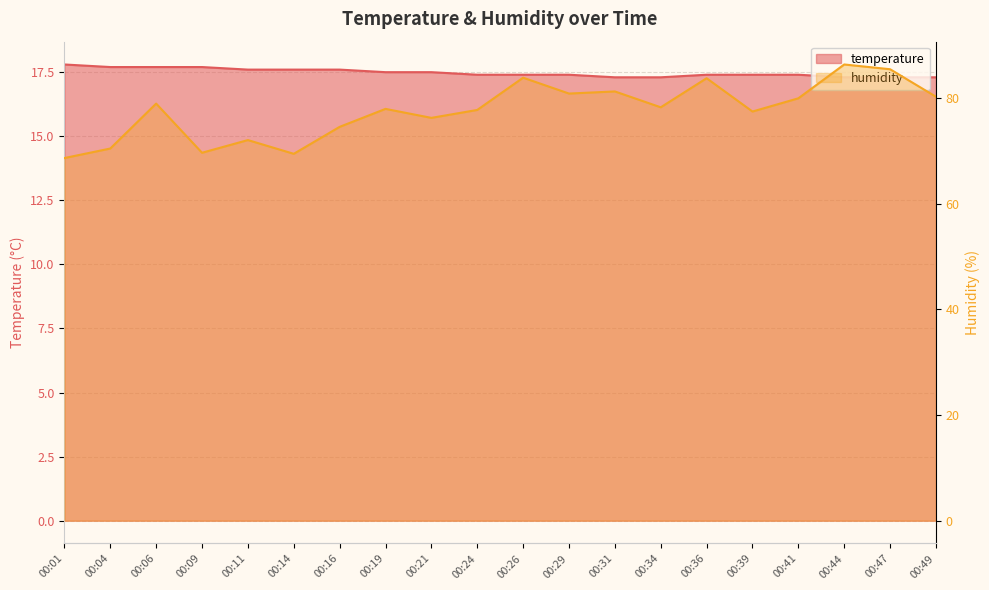

What is the average value of the temperature series?

17.5